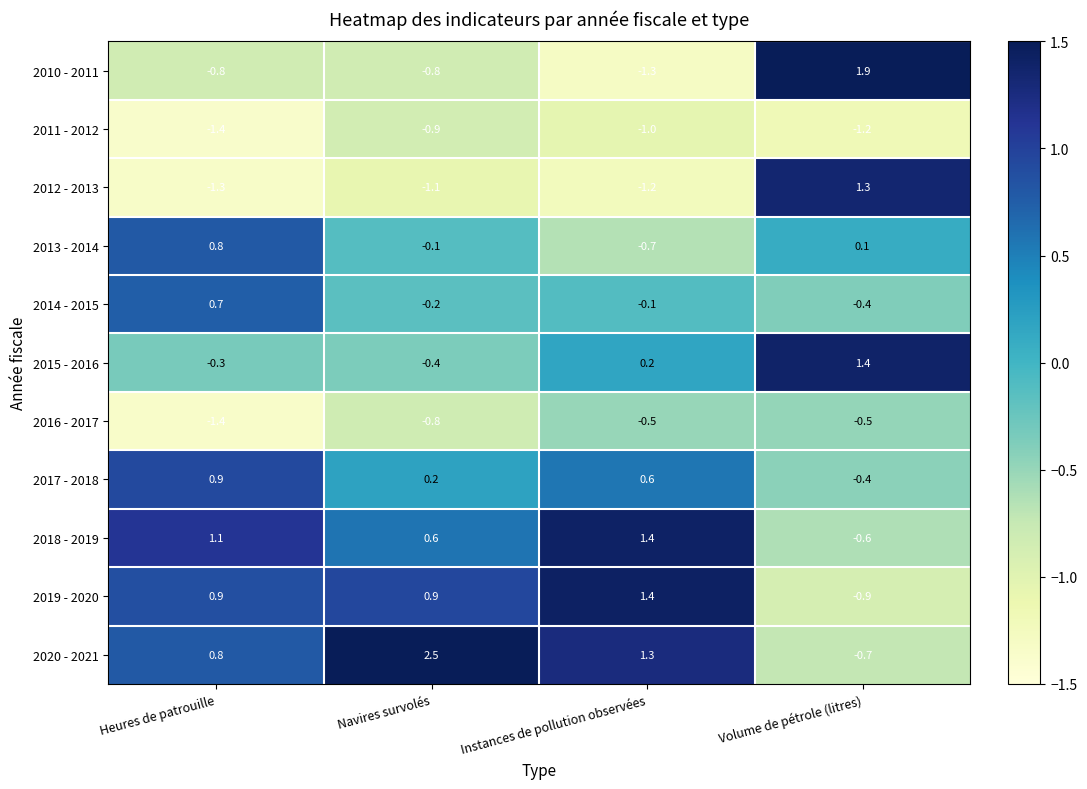

Where does the 2013 - 2014 series first go above 0?

Heures de patrouille